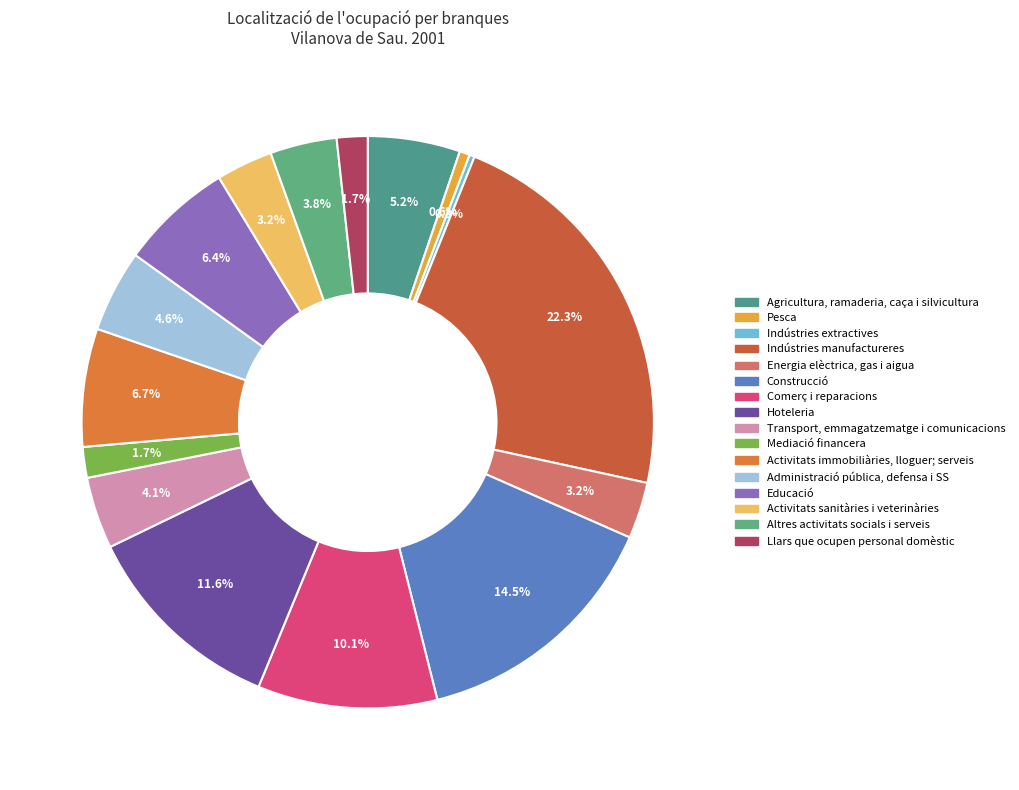

What is the smallest slice in the pie chart?

Indústries extractives